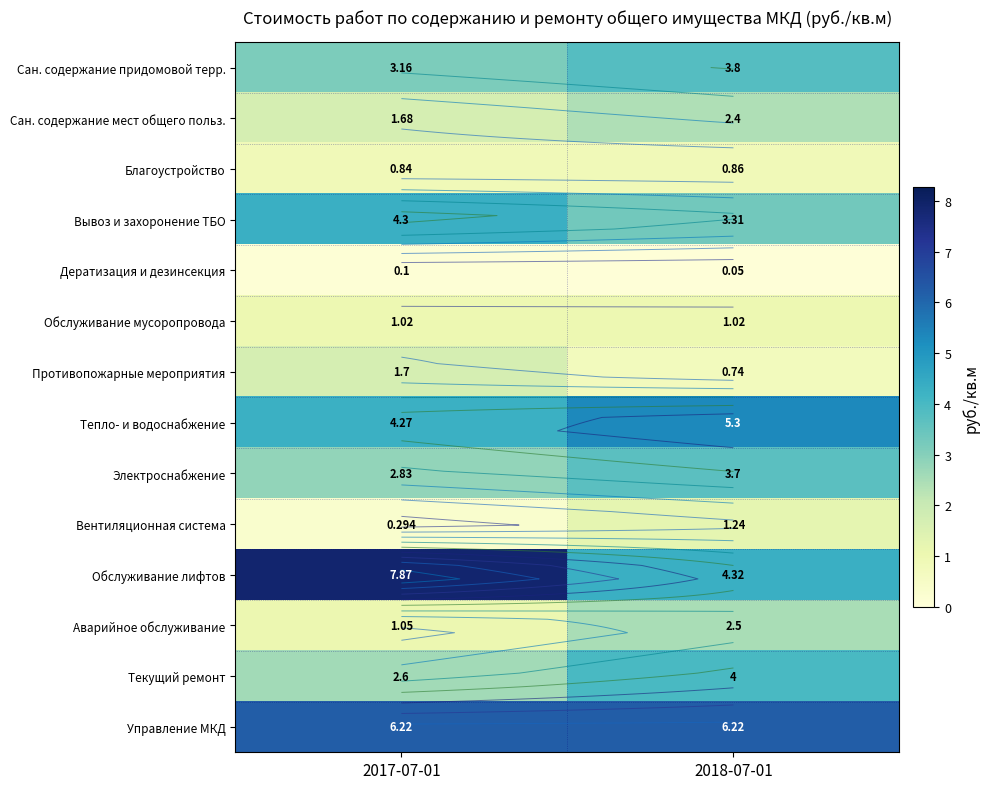

Which category has the lowest value in the Вентиляционная система series?

2017-07-01